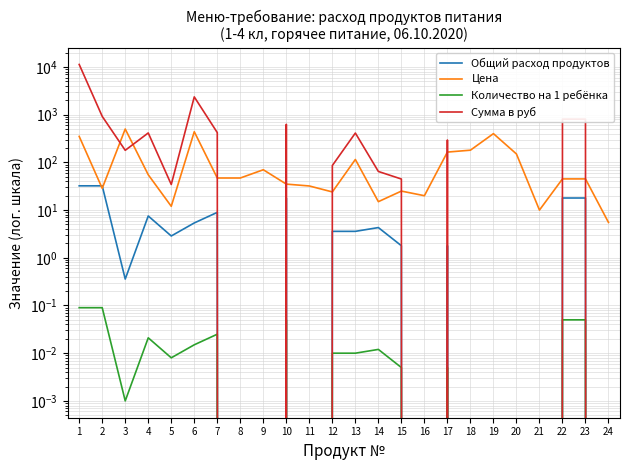

At which category does Цена reach its first local peak?

3